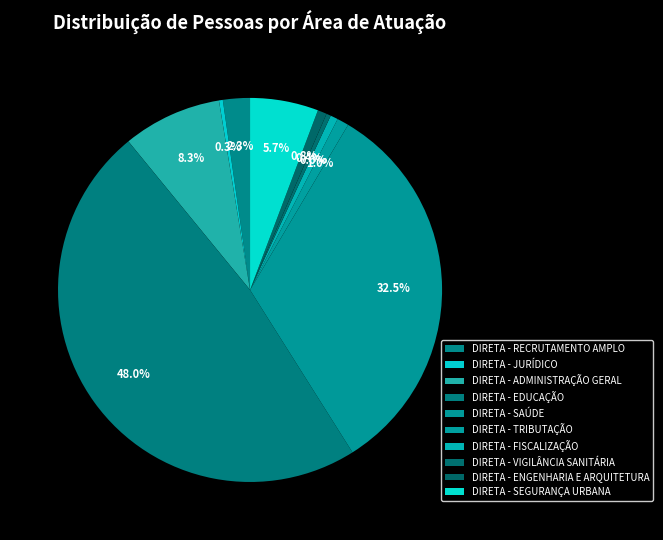

How many slices are in this pie chart?

10